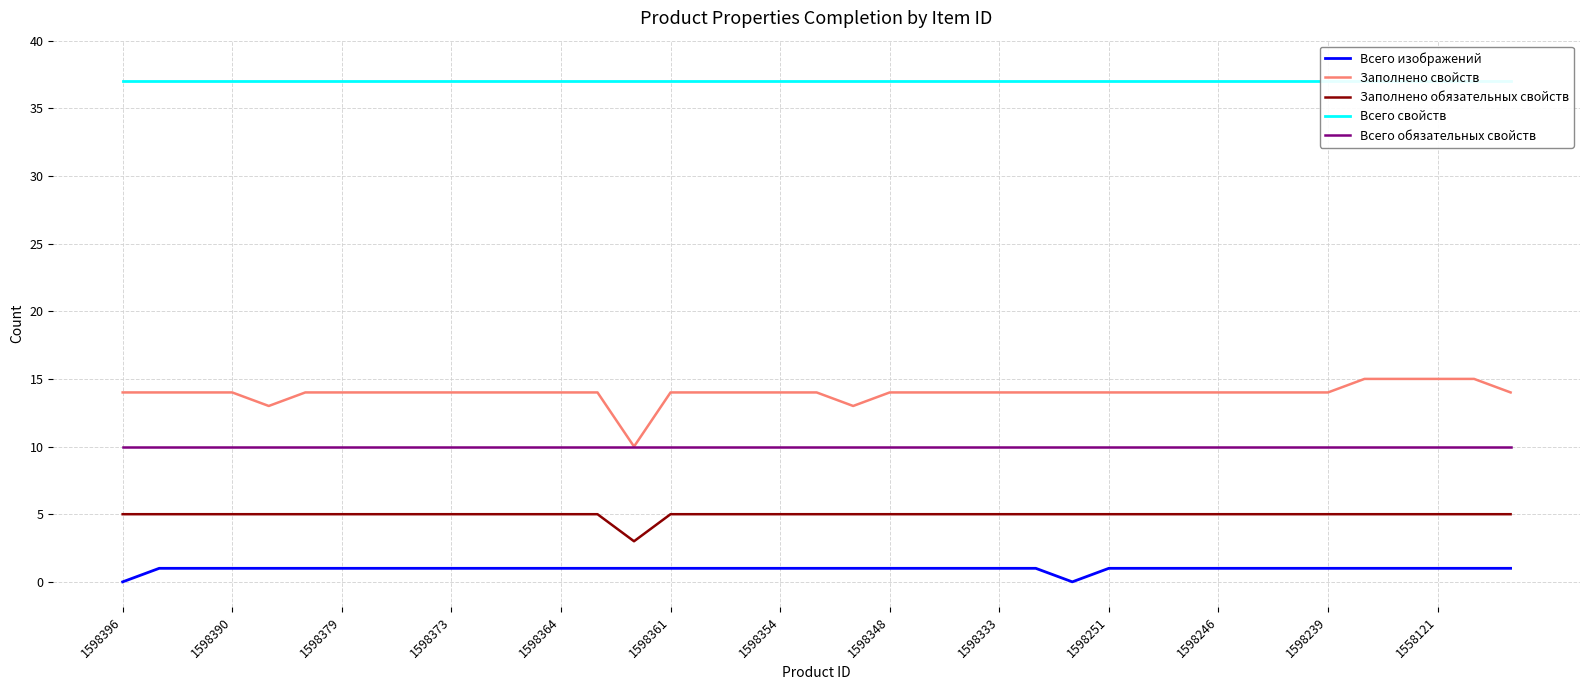

Is it true that Всего обязательных свойств equals 10 at 1598379?

True